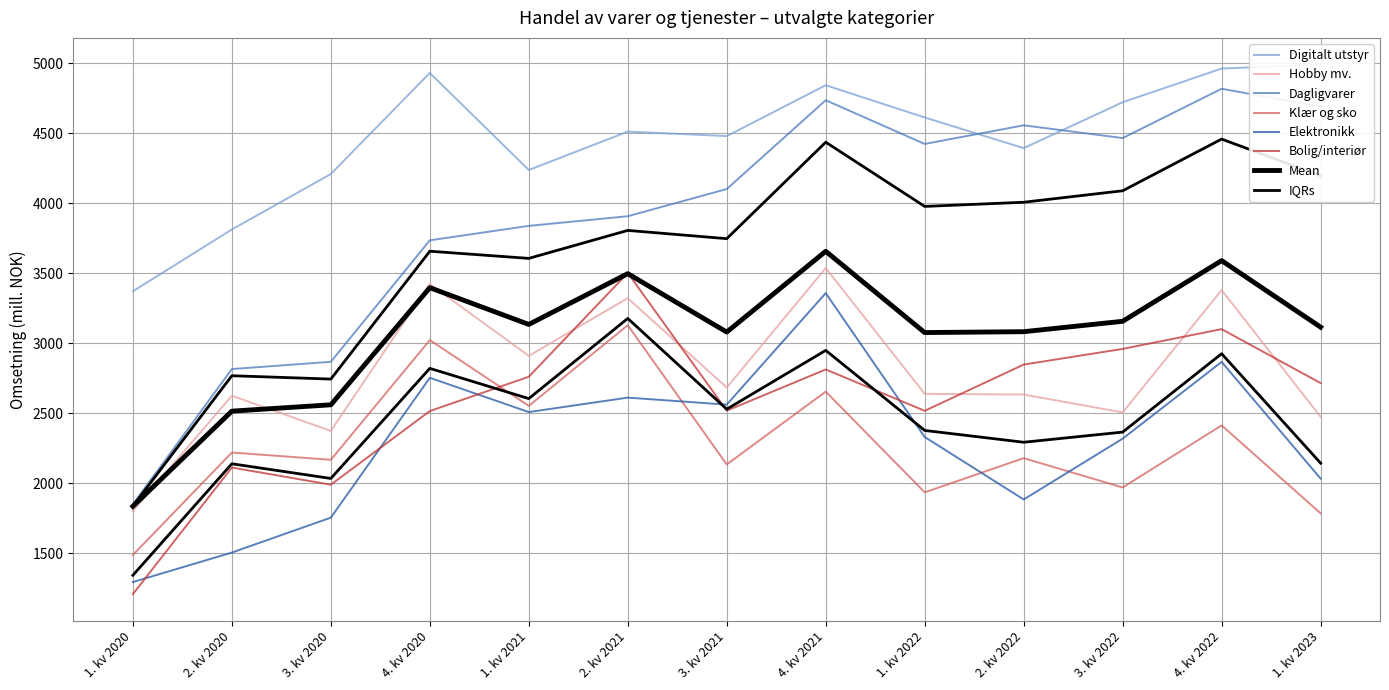

Where is the first local minimum for Bolig/interiør?

3. kv 2020